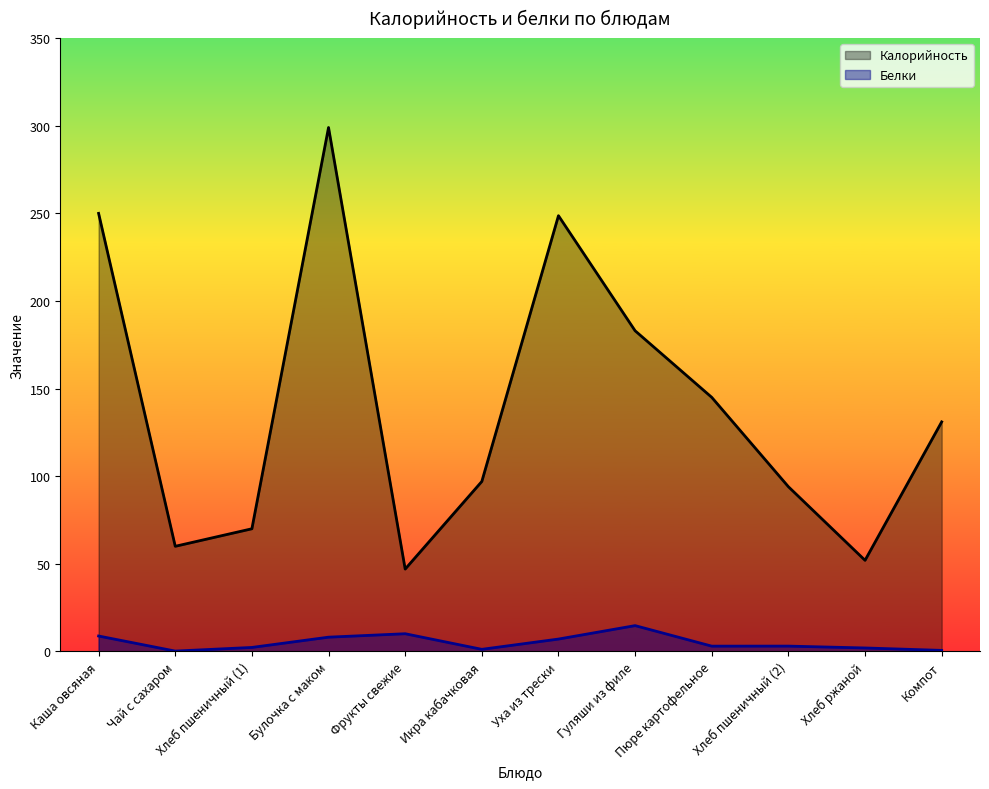

Which has a higher value, Чай с сахаром or Икра кабачковая?

Икра кабачковая